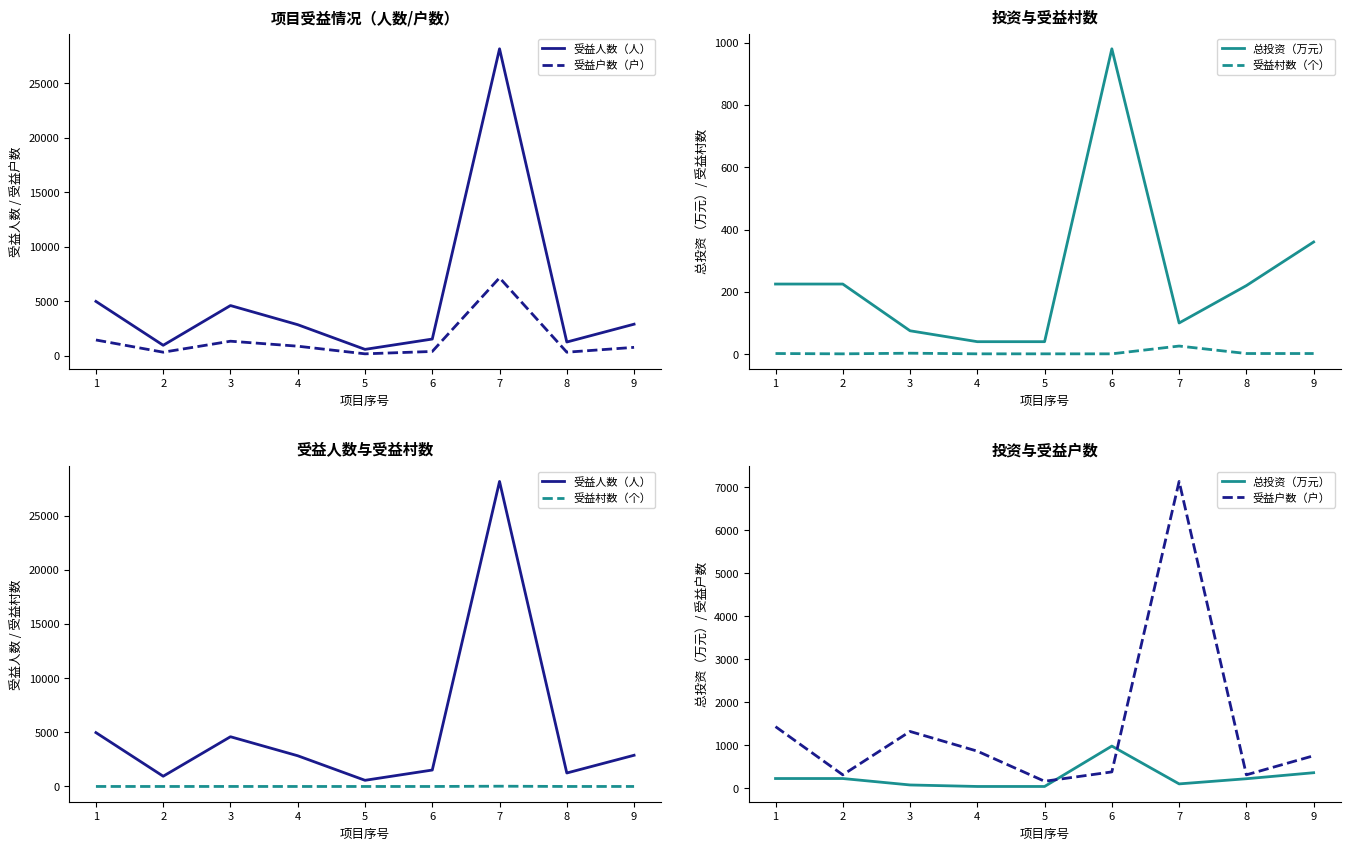

What is the difference between the maximum and second lowest values in the 受益村数（个） series?

25